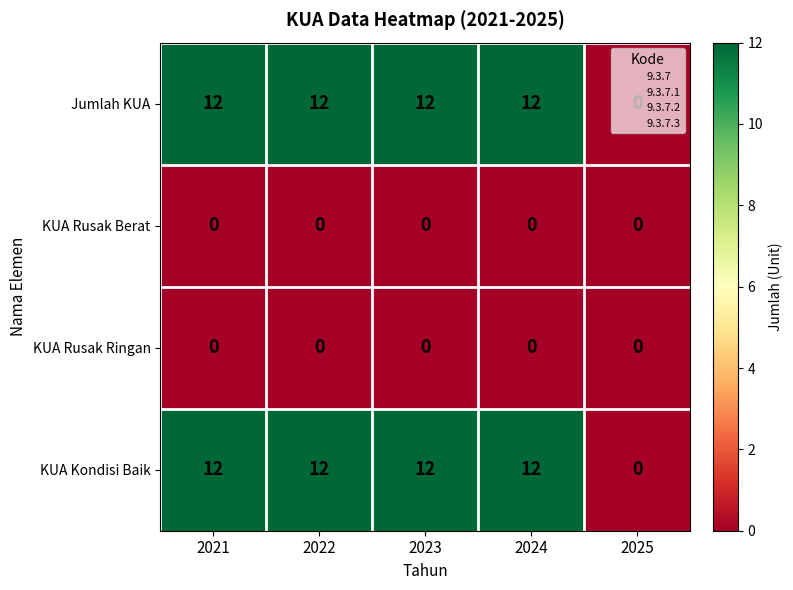

At how many categories does at least one series exceed 3?

4